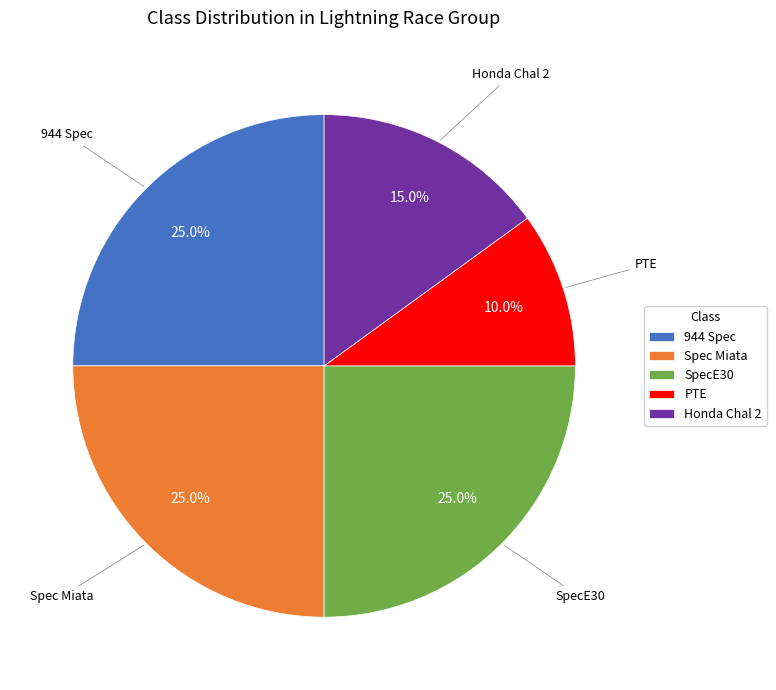

What is the ratio of the value at PTE to the value at 944 Spec?

0.4